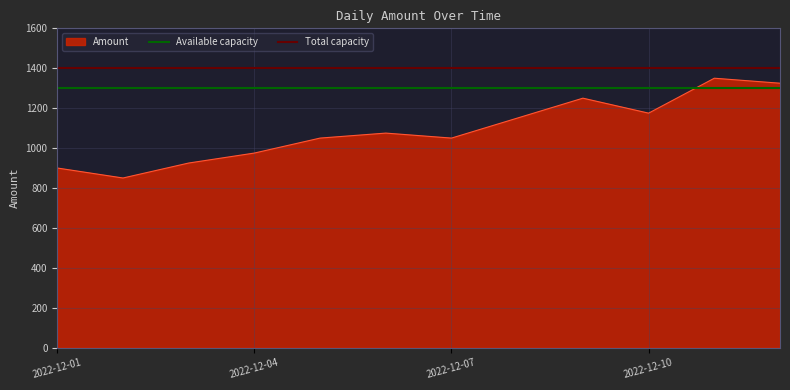

What is the minimum value for Amount?

850